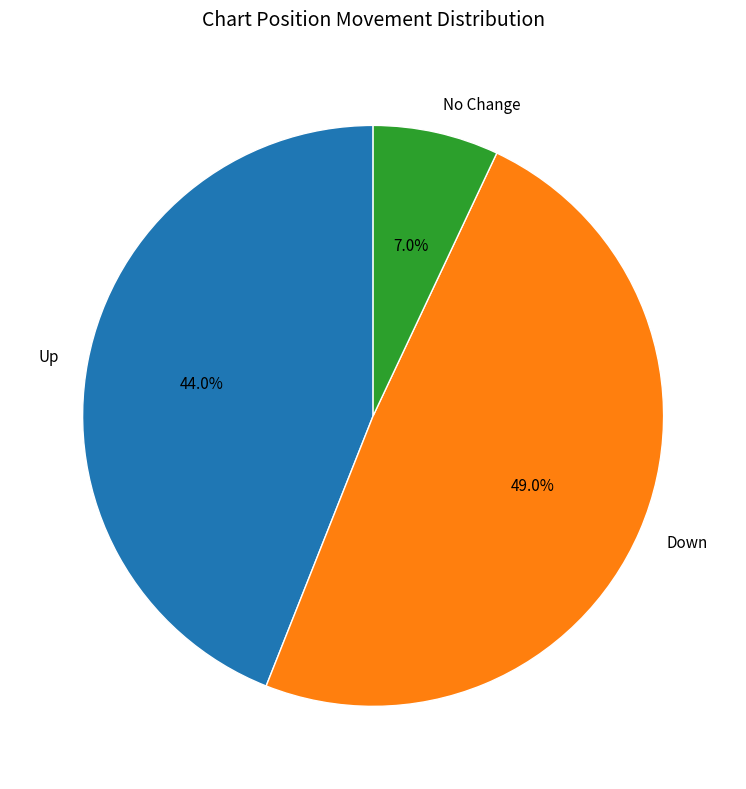

Which category has the biggest portion of the pie?

Down